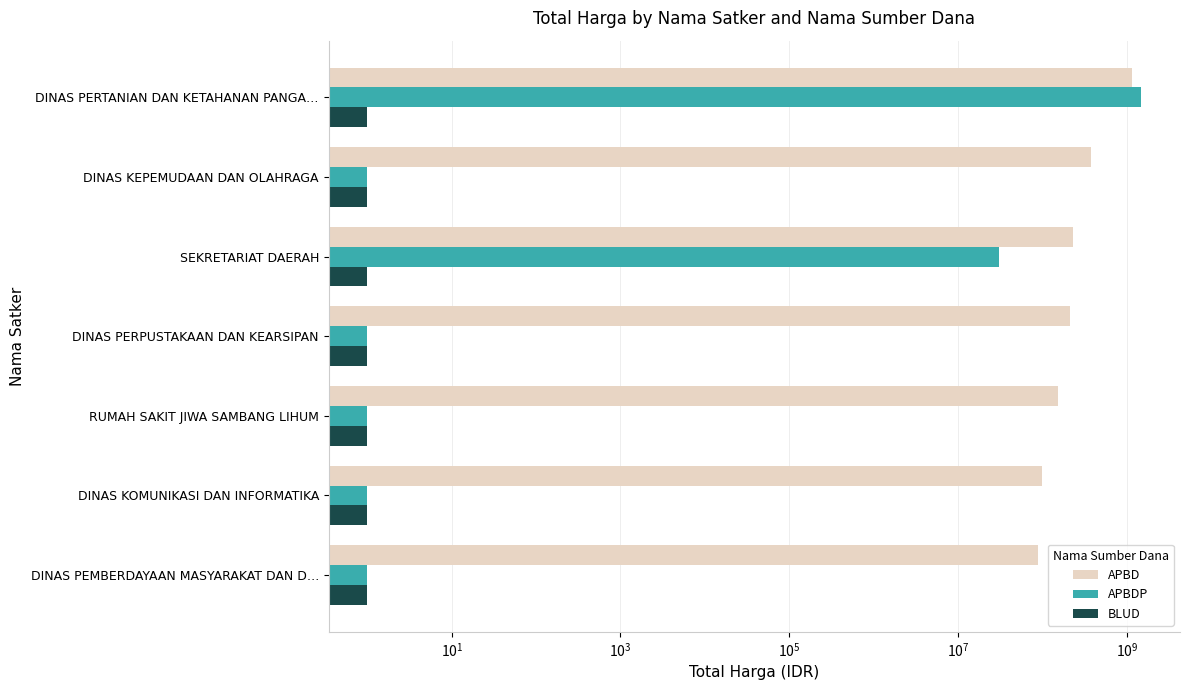

Which series has the widest spread of values?

APBDP